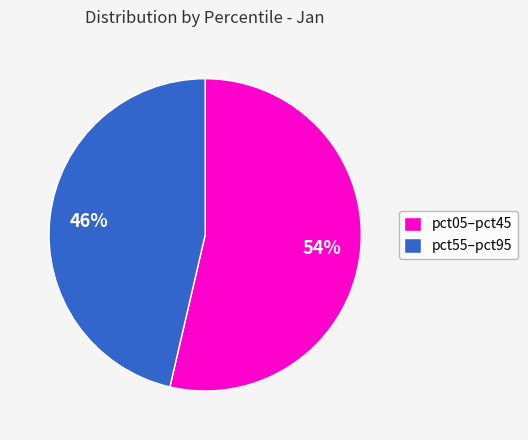

Which has a higher value, pct05–pct45 or pct55–pct95?

pct05–pct45